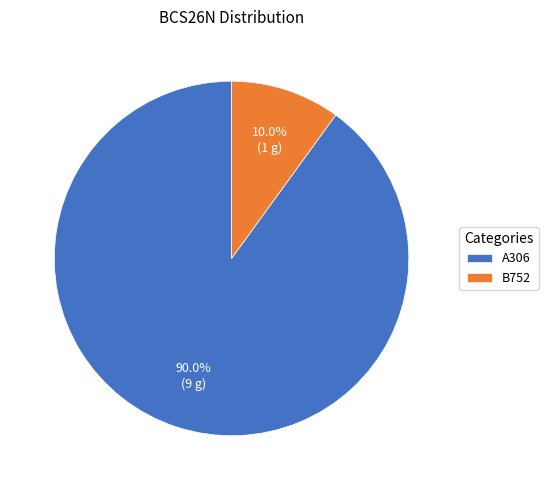

What is the ratio of the value at A306 to the value at B752?

9.0